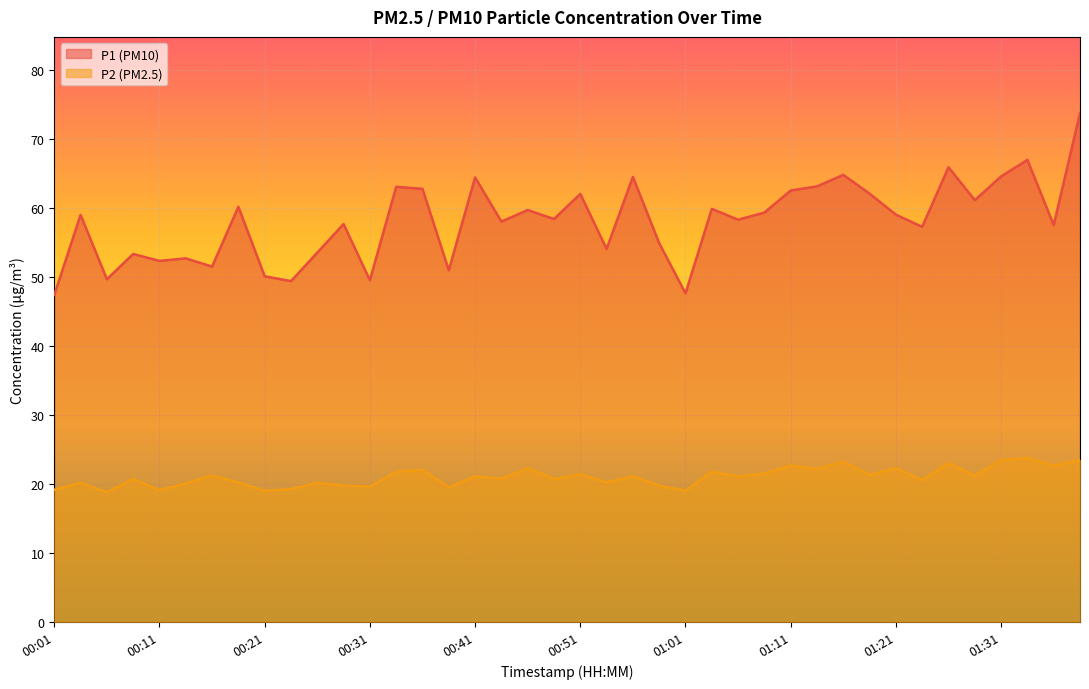

True or false: P2 has a value of 26.9 at 00:31.

False